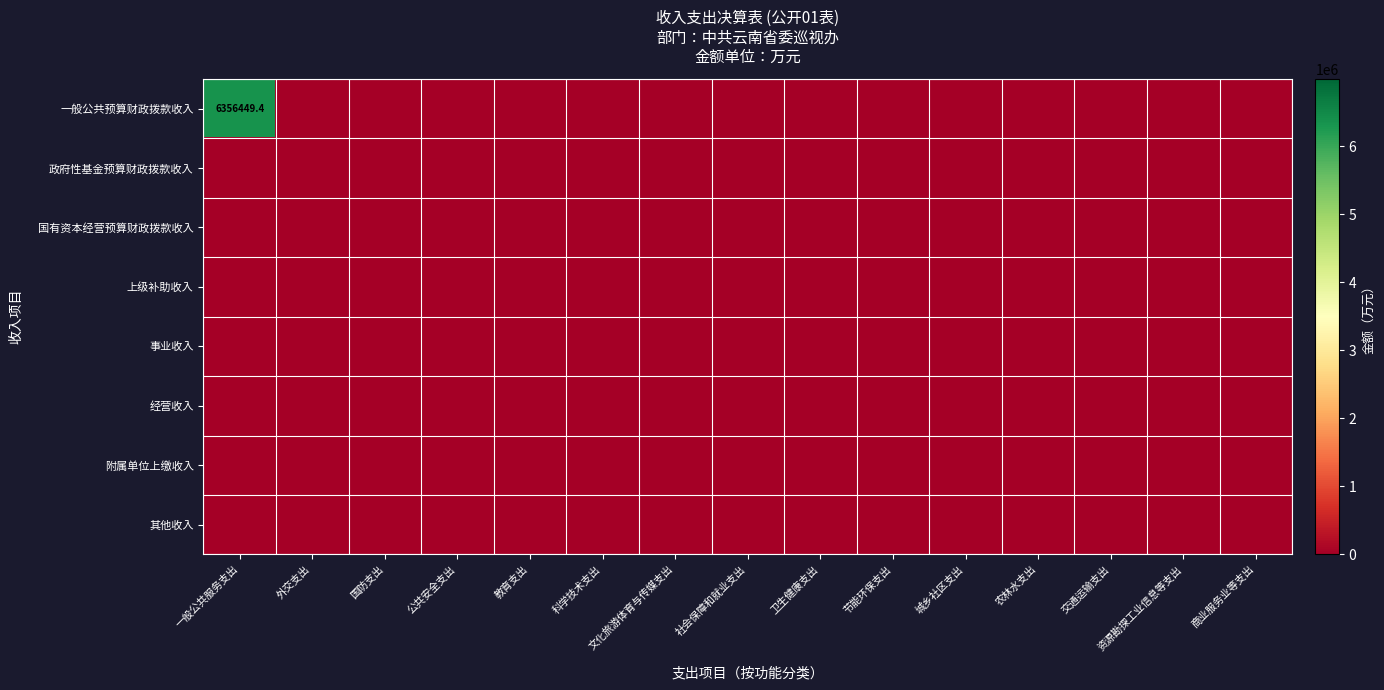

At which label is 一般公共预算财政拨款收入 closest to 3178224?

外交支出